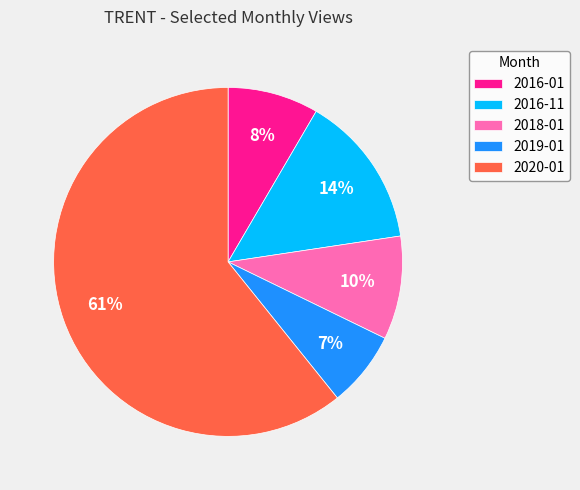

To the nearest percent, what portion does 2020-01 represent?

61%